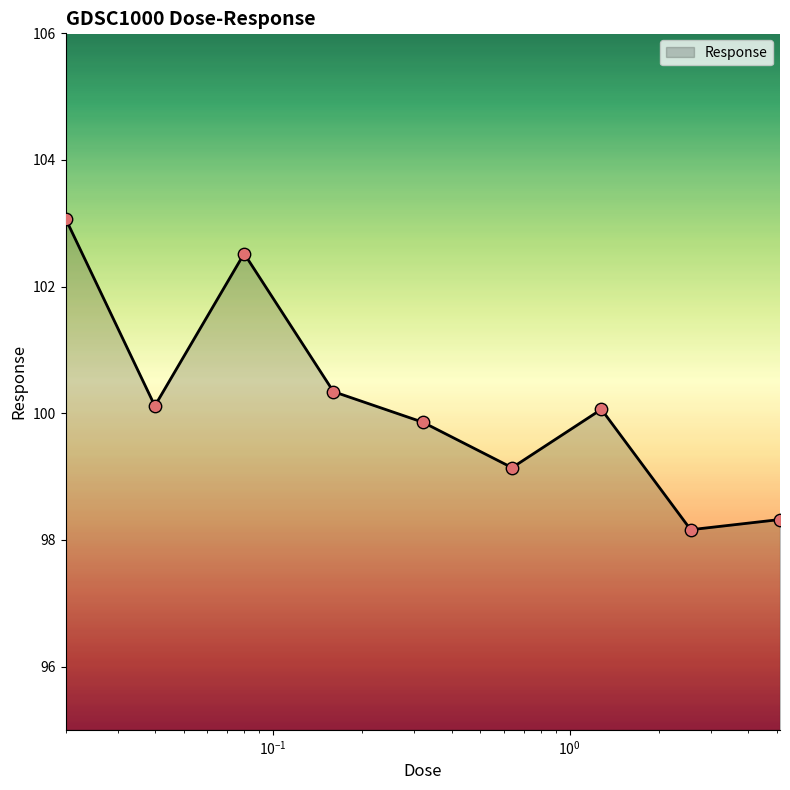

What is the difference between the maximum and minimum values?

4.9